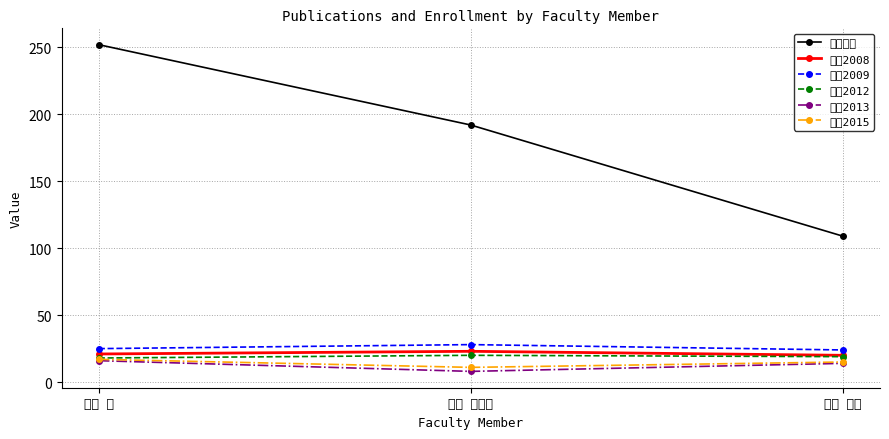

Which series has the largest range (max minus min)?

在籍月数